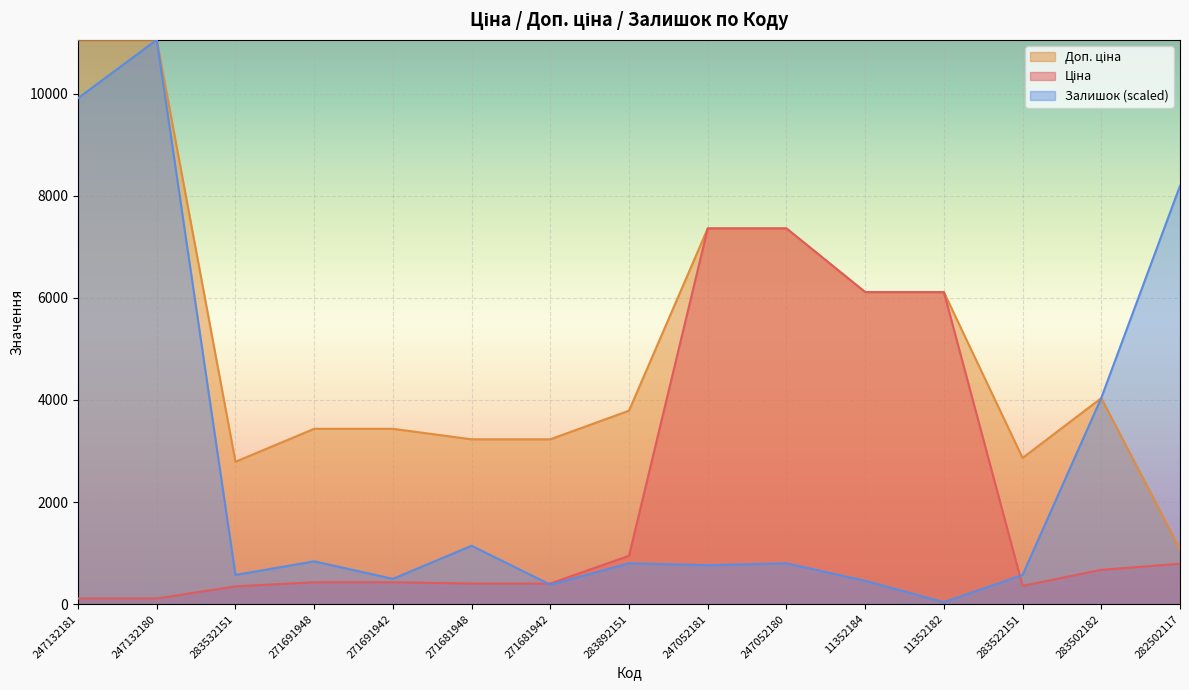

The Ціна series shows 110.5 at 247132181. True or false?

True